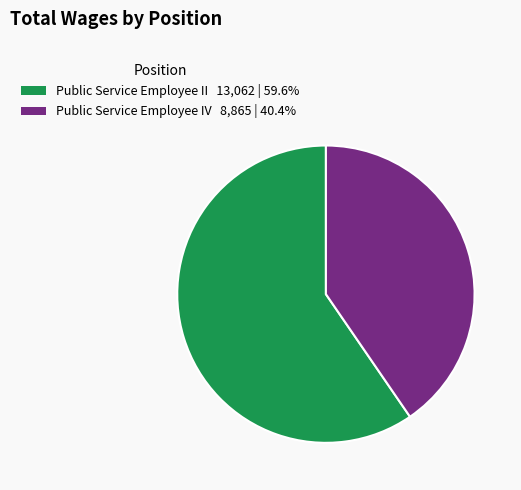

Is it true that Public Service Employee II is 60% of the pie?

True